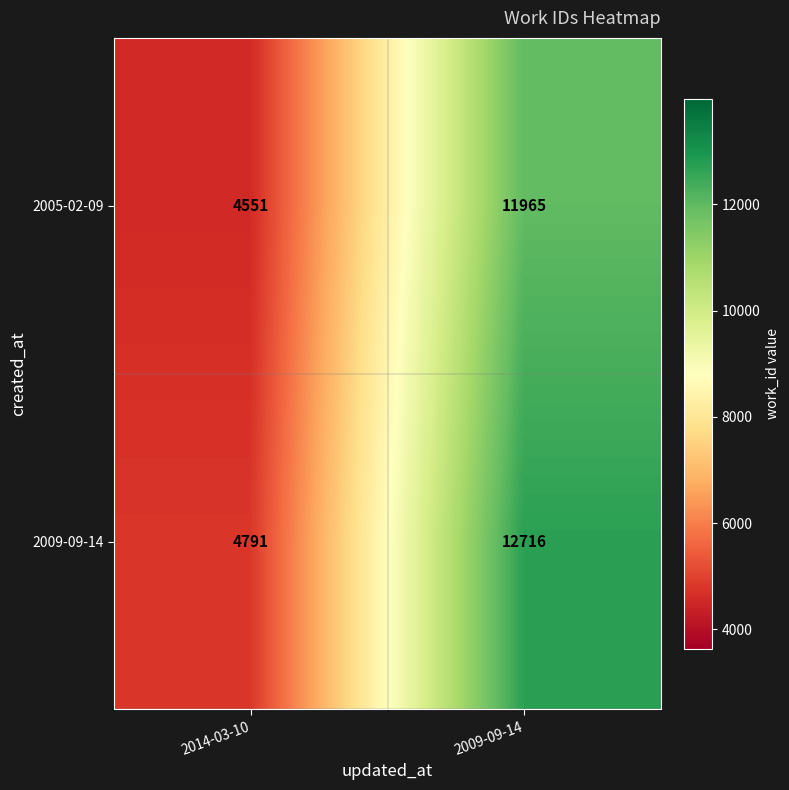

Which series has the largest total across all categories?

2009-09-14